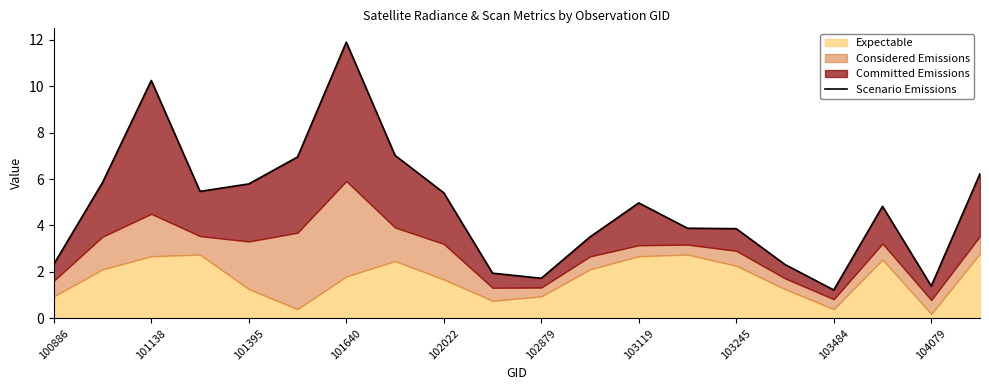

What is the difference between the maximum and minimum values?

10.7